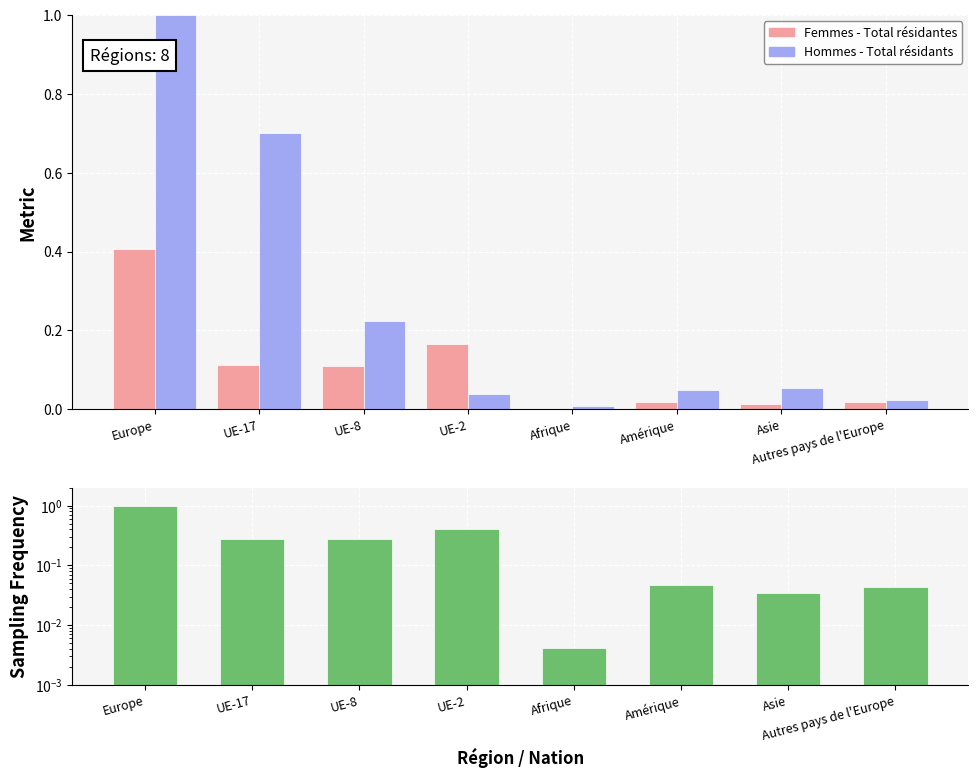

The Sampling Frequency series shows 0.1 at Autres pays de l'Europe. True or false?

False